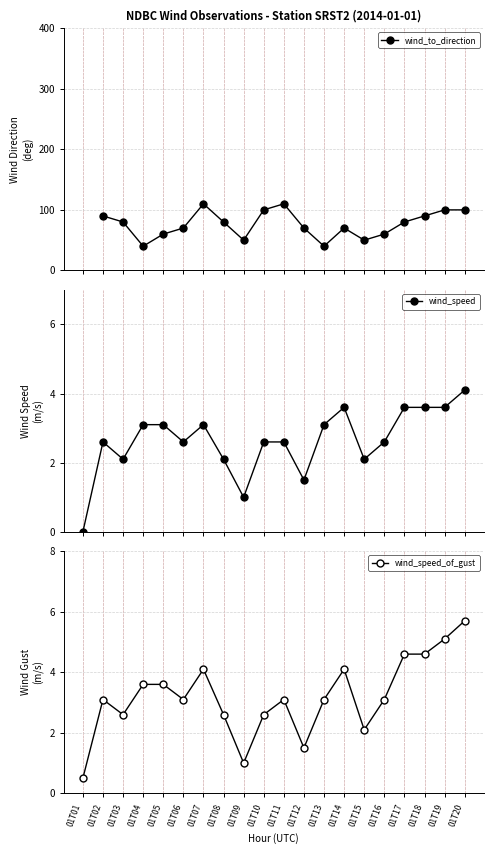

True or false: wind_speed_of_gust has a value of 1.4 at 01T18.

False